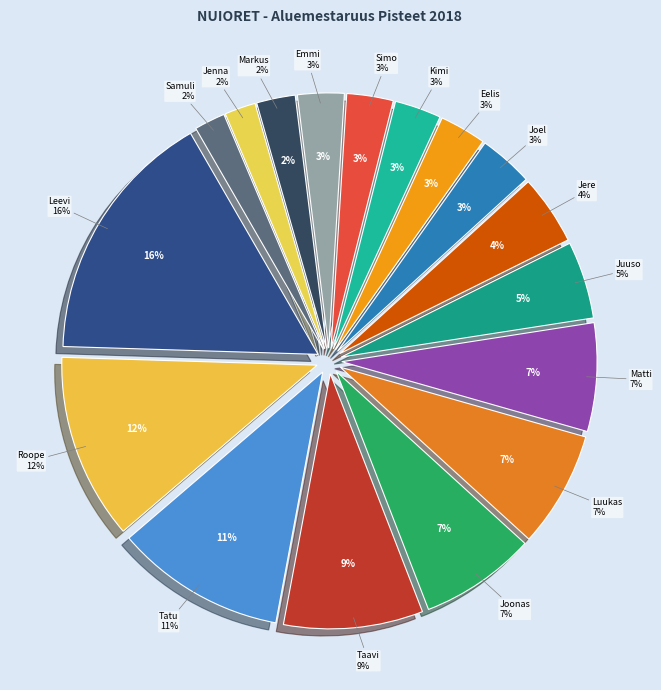

Which slice is the smallest?

Jenna Kyllönen